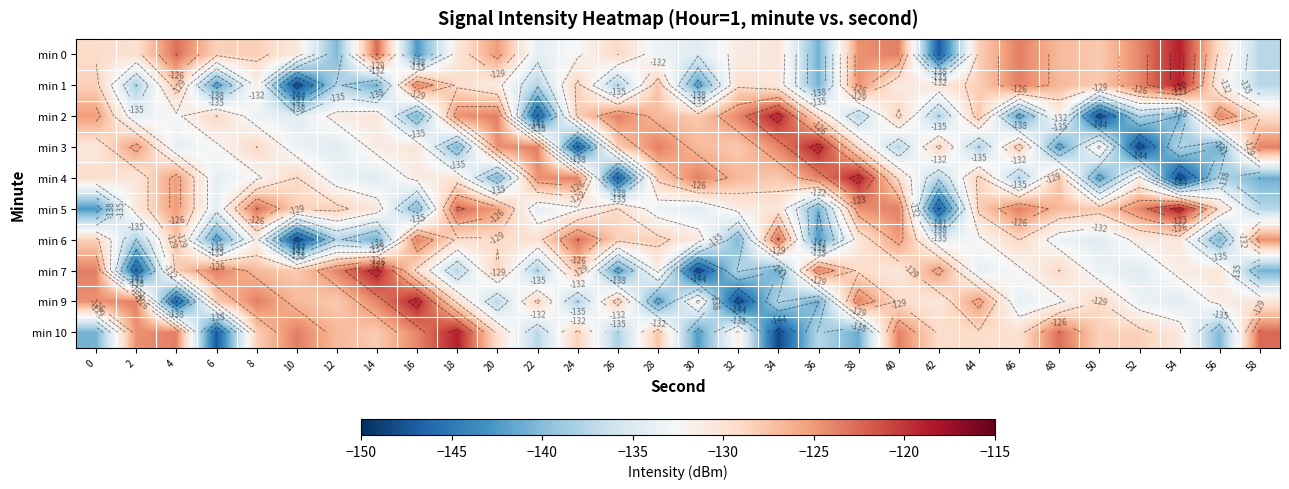

Rank the categories by min 5 value from highest to lowest.

54, 18, 8, 46, 40, 52, 38, 4, 20, 48, 50, 44, 12, 10, 26, 56, 34, 2, 14, 32, 24, 28, 6, 22, 30, 58, 16, 36, 0, 42